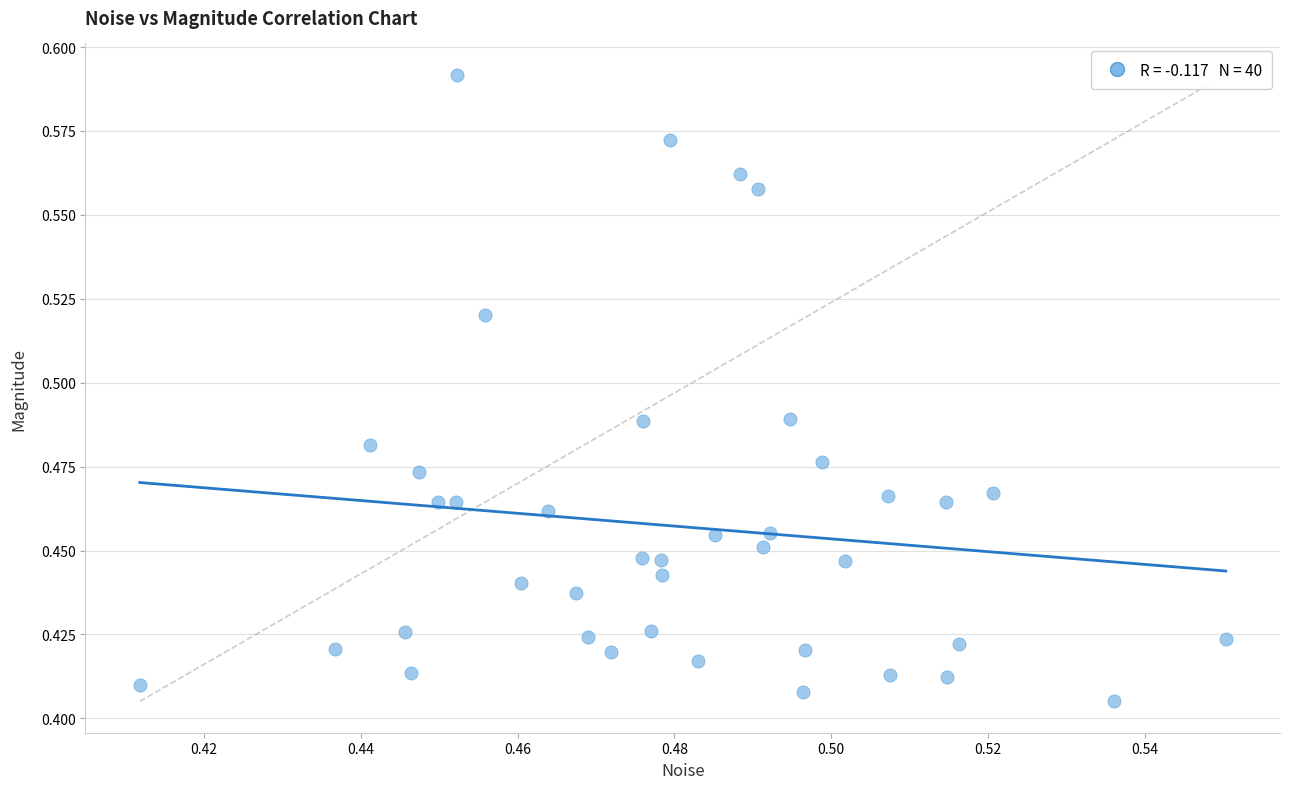

How many points are shown in the scatter plot?

40